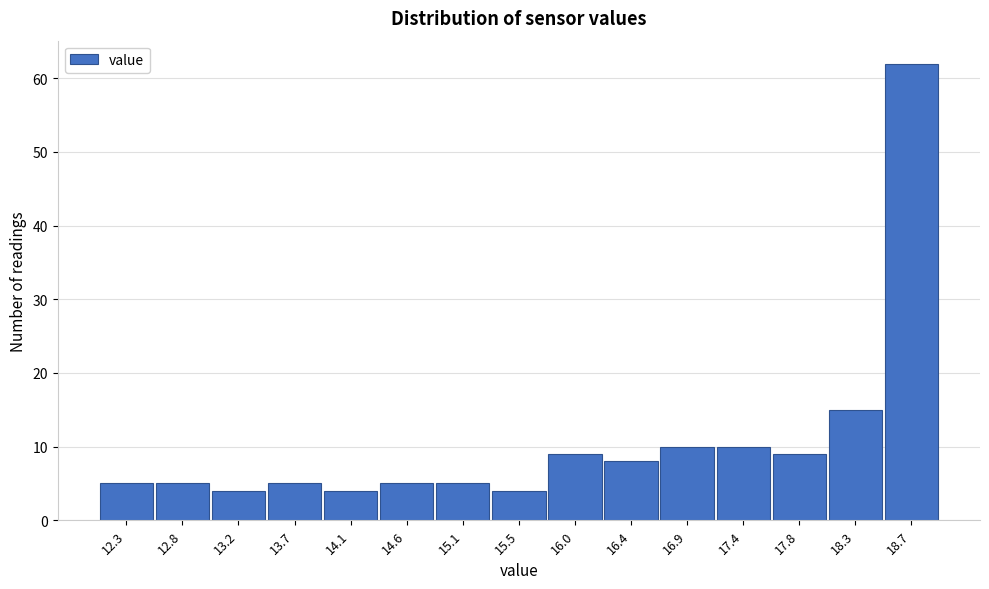

Reading left to right, extract all data points from this chart.

12.3=5	12.8=5	13.2=4	13.7=5	14.1=4	14.6=5	15.1=5	15.5=4	16.0=9	16.4=8	16.9=10	17.4=10	17.8=9	18.3=15	18.7=62